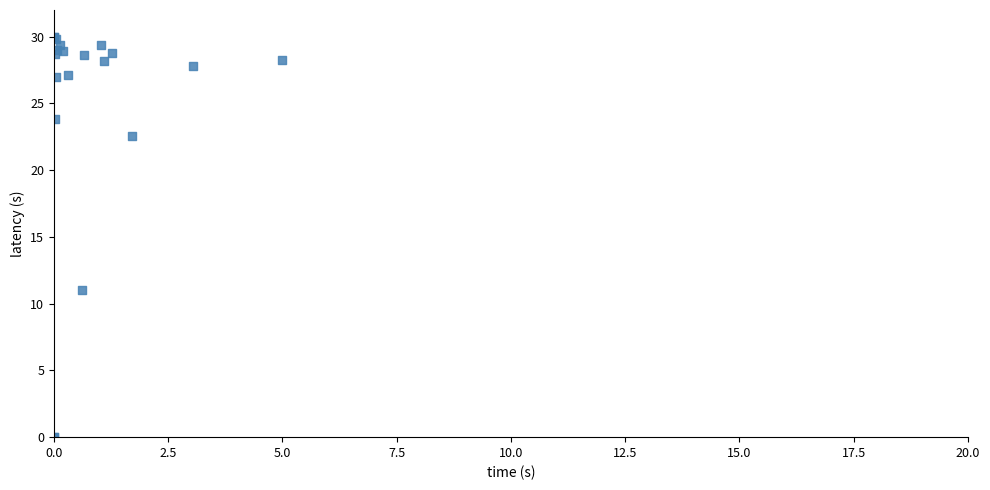

What Y value in the scatter plot is closest to 15?

11.0